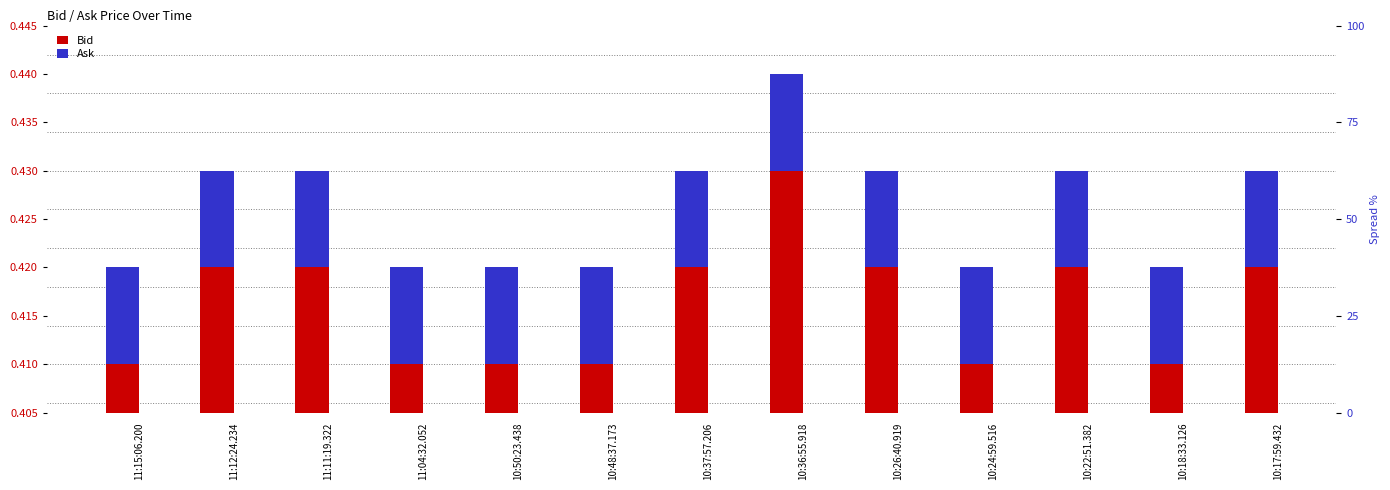

At how many categories does at least one series exceed 0?

13